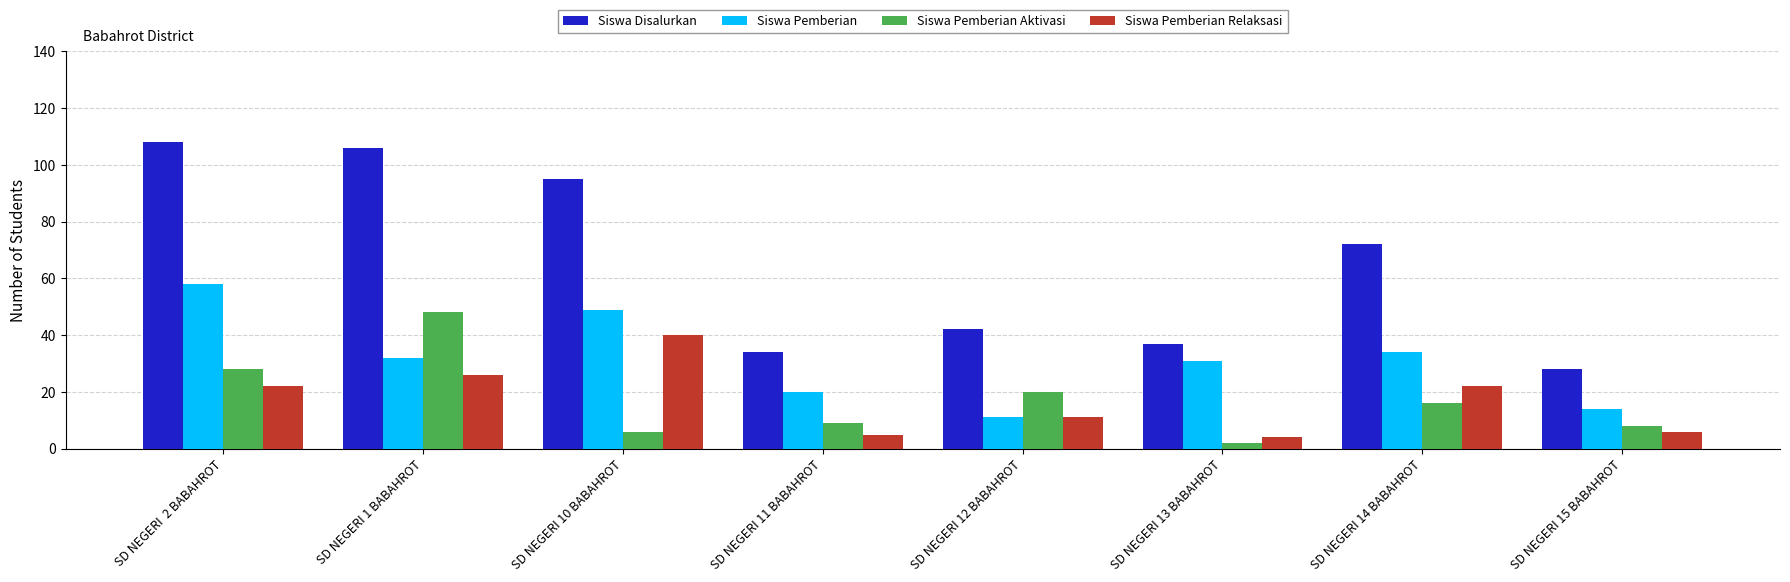

What is the difference between the maximum and minimum values in the Siswa Pemberian series?

47